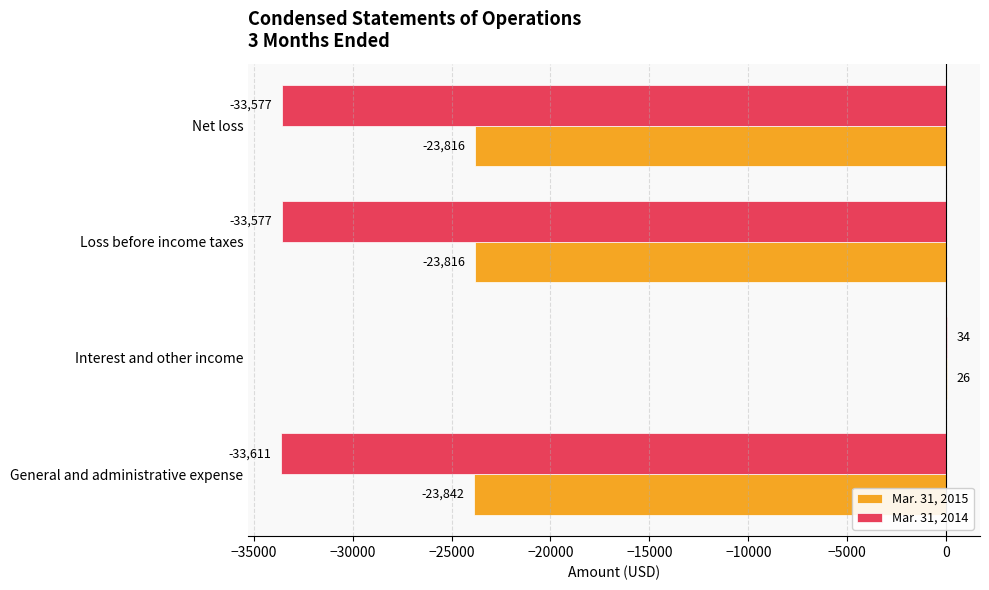

What is the maximum value shown in the chart?

34